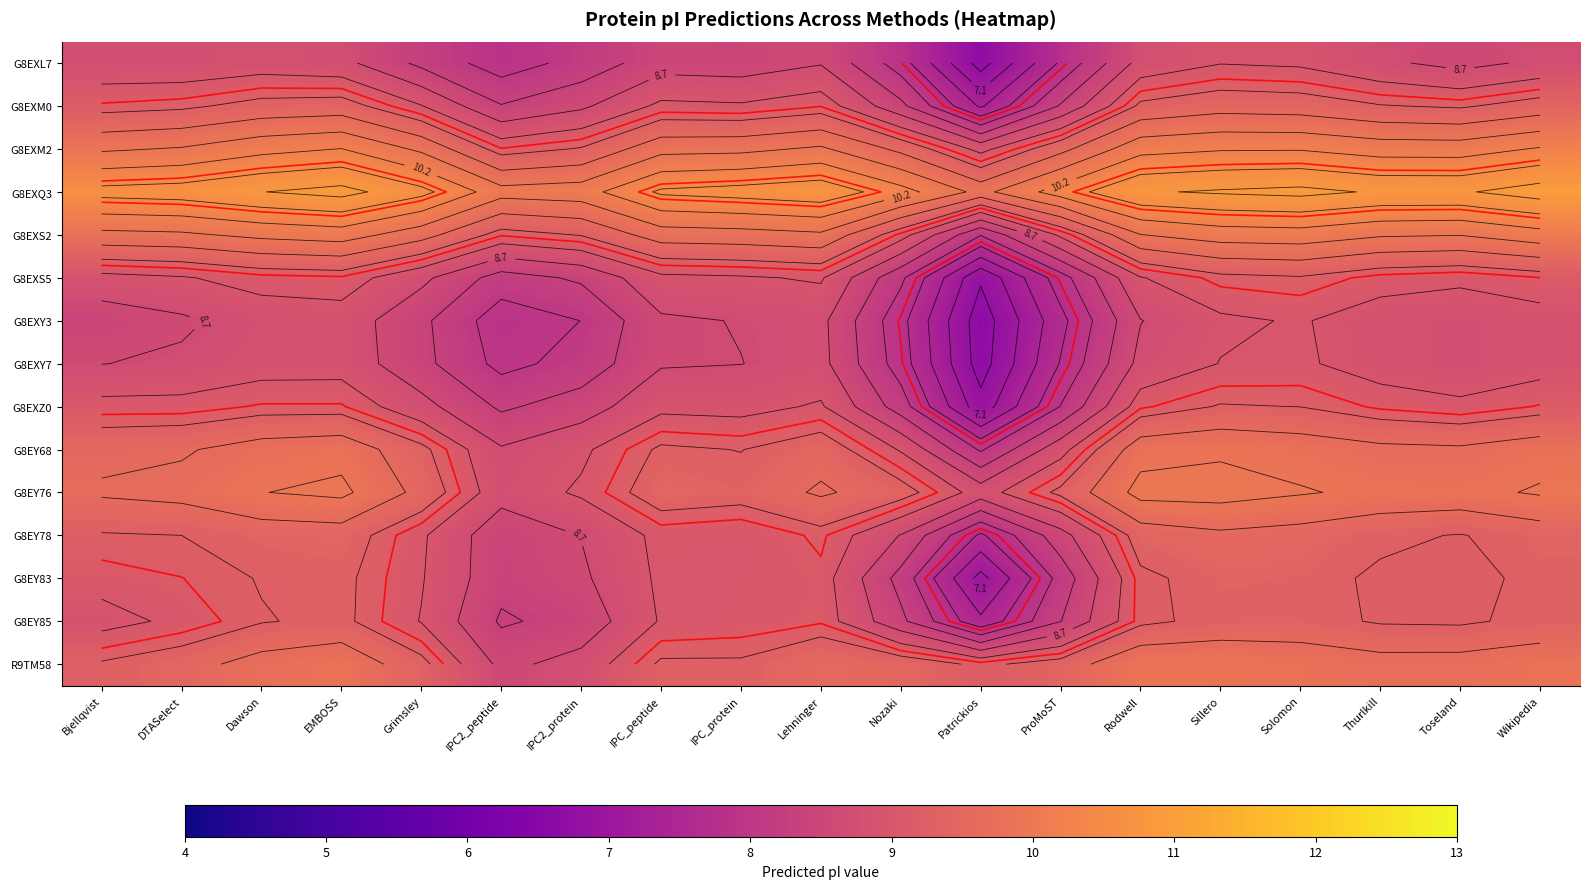

What is the total value across all series at IPC_protein?

137.9